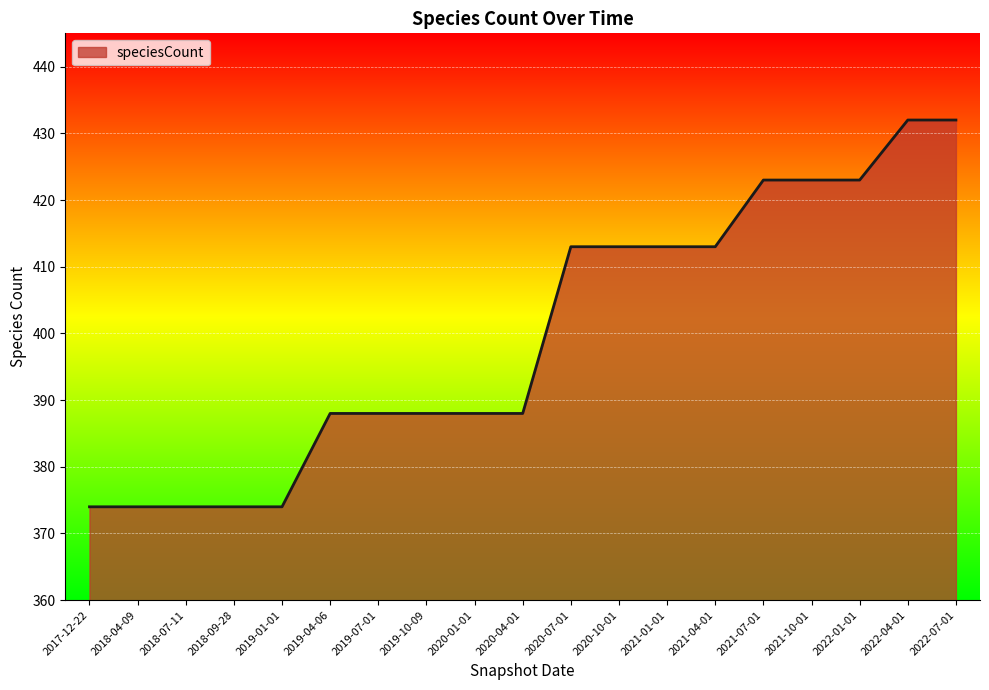

How many lines are shown in the chart?

1